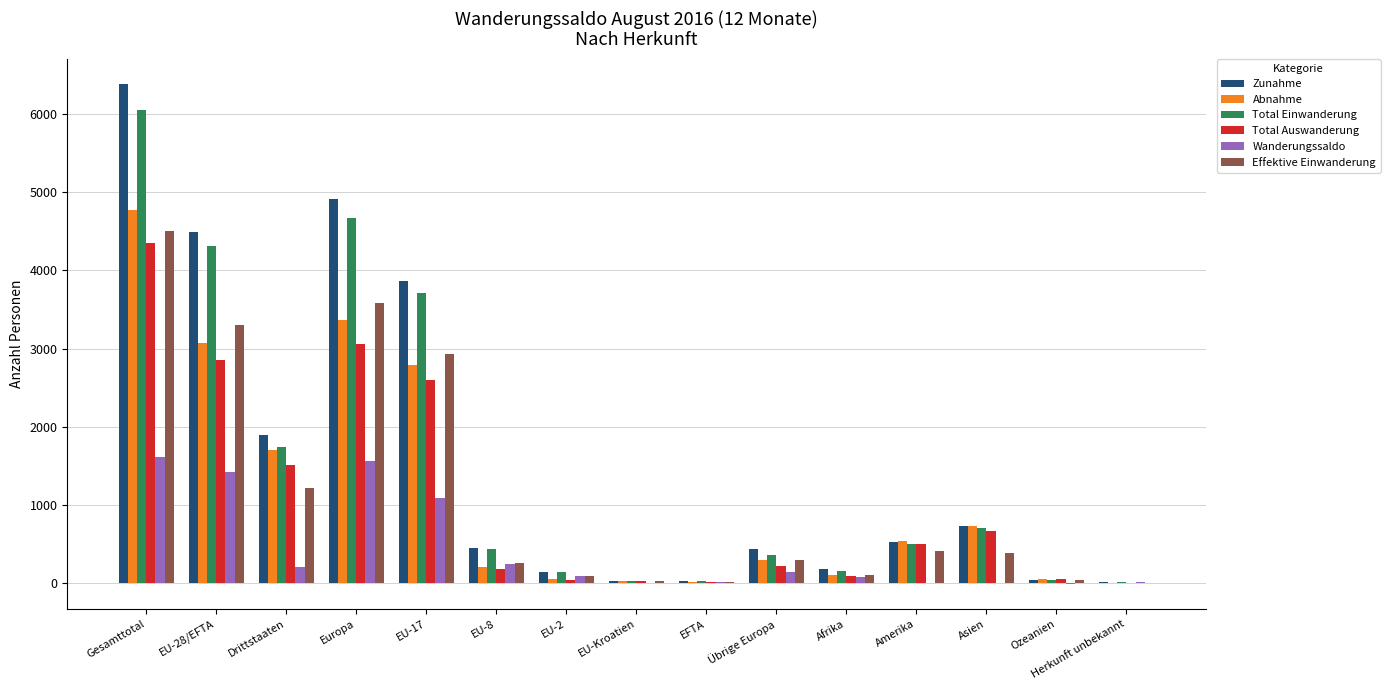

Which category has the highest value across all series?

Gesamttotal